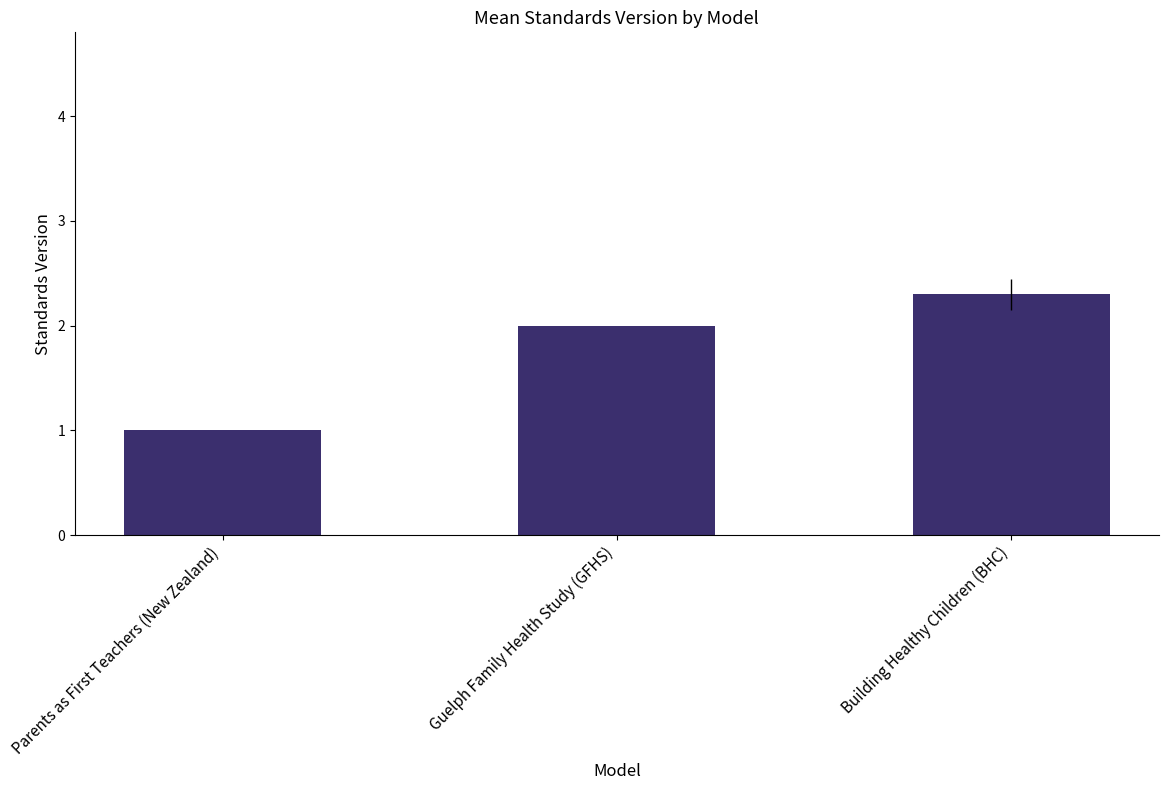

List the labels in order of value, smallest first.

Parents as First Teachers (New Zealand), Guelph Family Health Study (GFHS), Building Healthy Children (BHC)